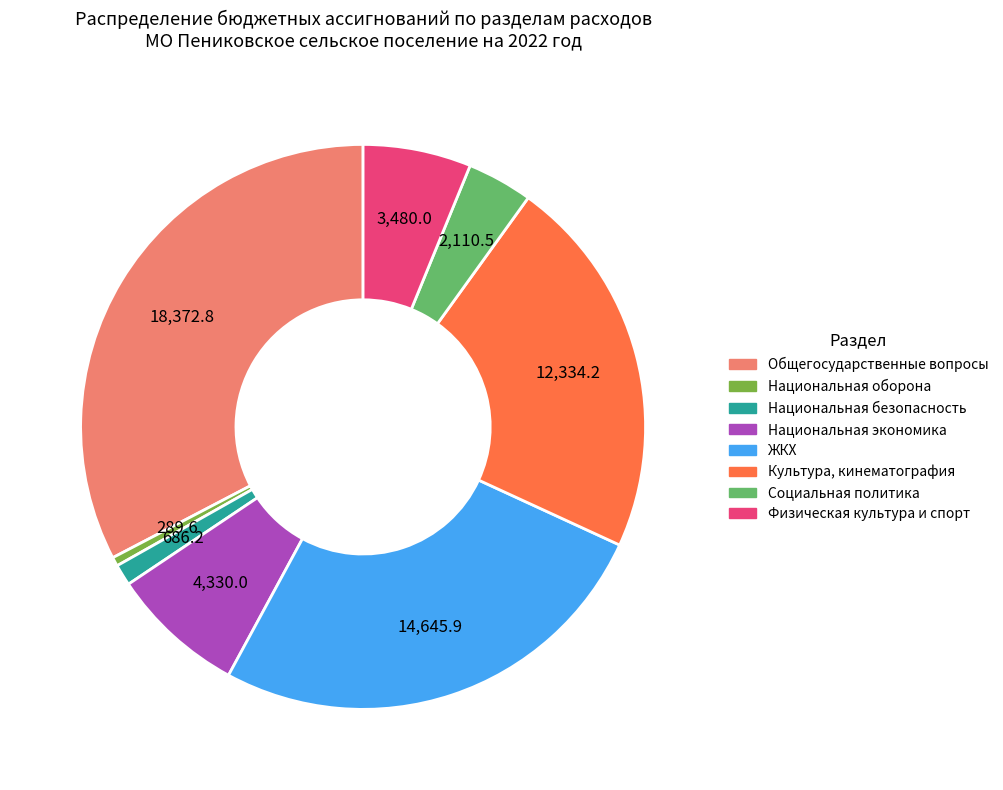

Approximately how many times larger is the value at Культура, кинематография compared to Социальная политика?

5.8